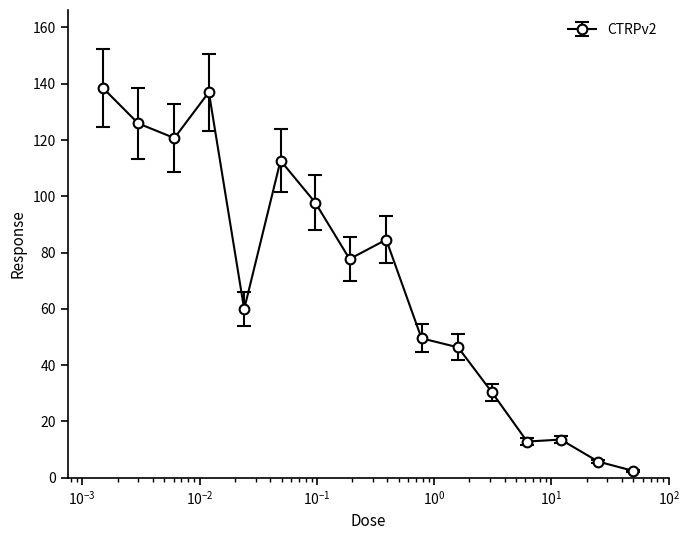

Does the chart have visible grid lines?

No